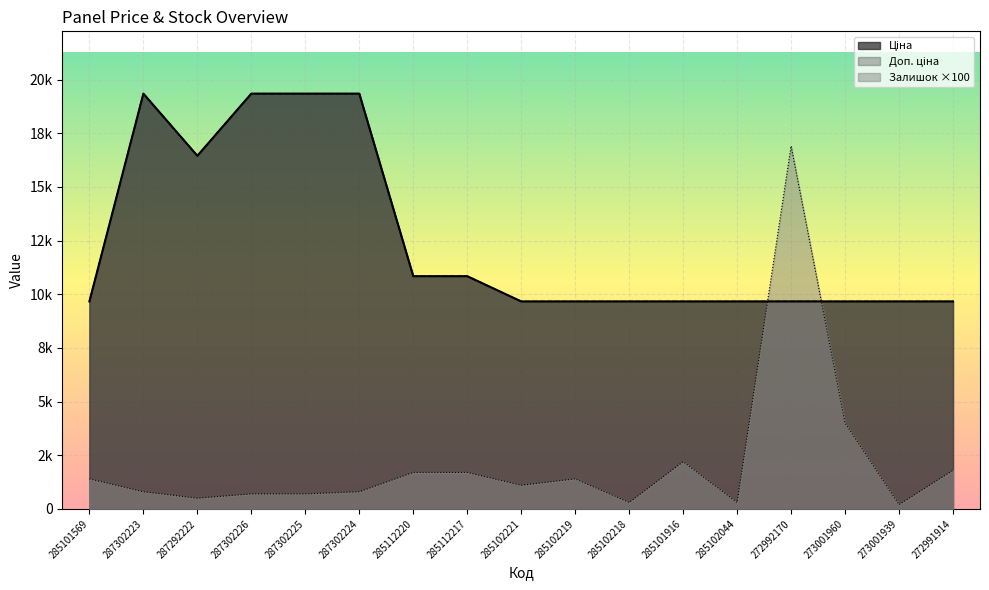

At which category does the chart reach its peak across all series?

287302223